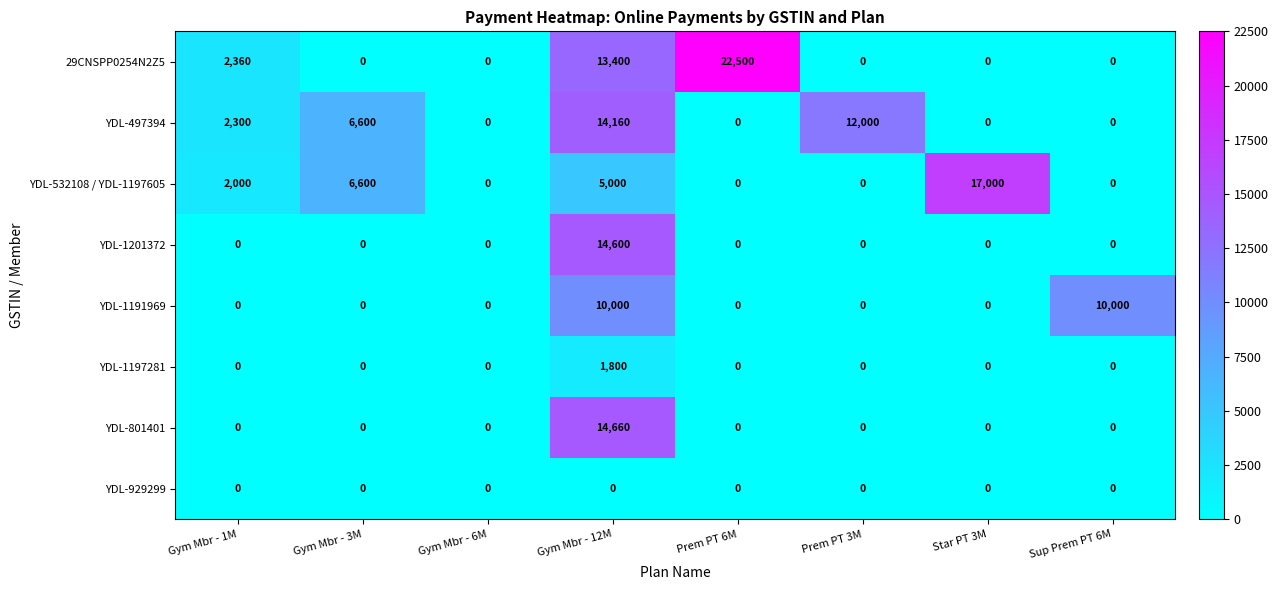

Where is YDL-497394 nearest to the value 7080?

Gym Mbr - 3M